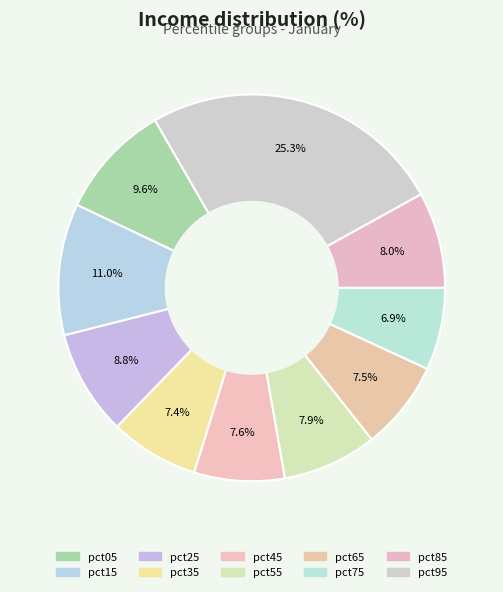

Rank the categories by value from highest to lowest.

pct95, pct15, pct05, pct25, pct85, pct55, pct45, pct65, pct35, pct75